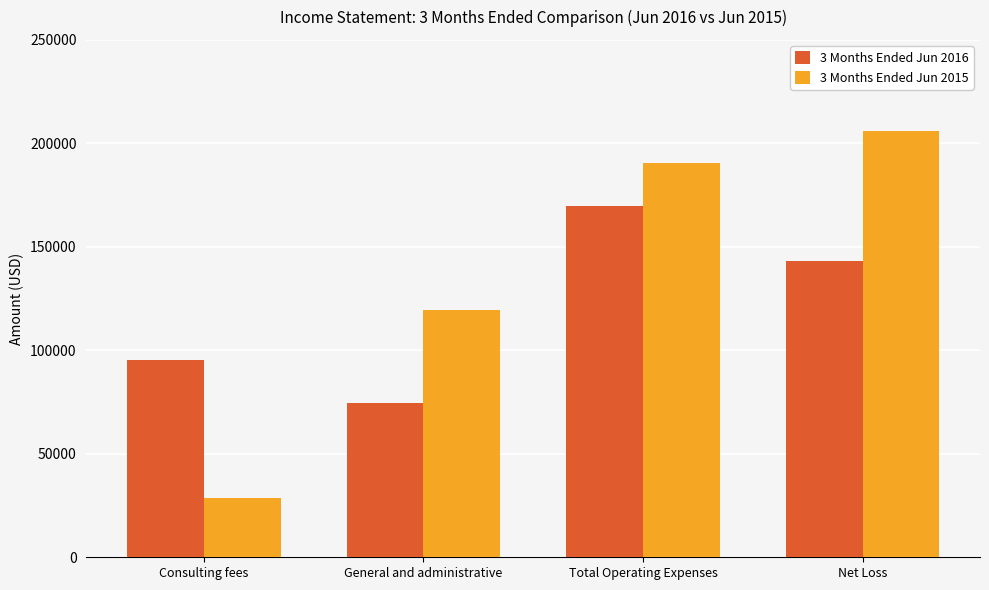

Where is 3 Months Ended Jun 2016 nearest to the value 122146?

Net Loss